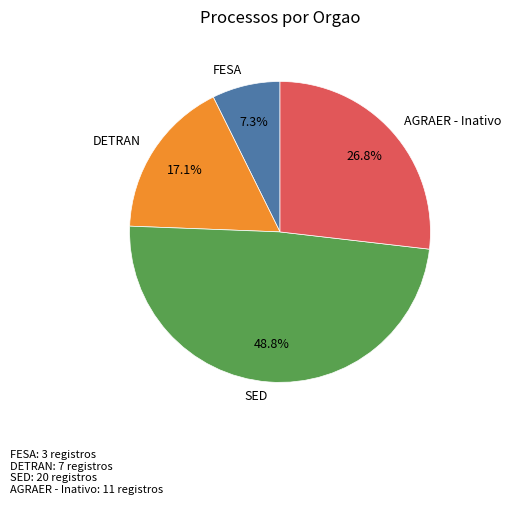

To the nearest percent, what is the average slice percentage?

25%